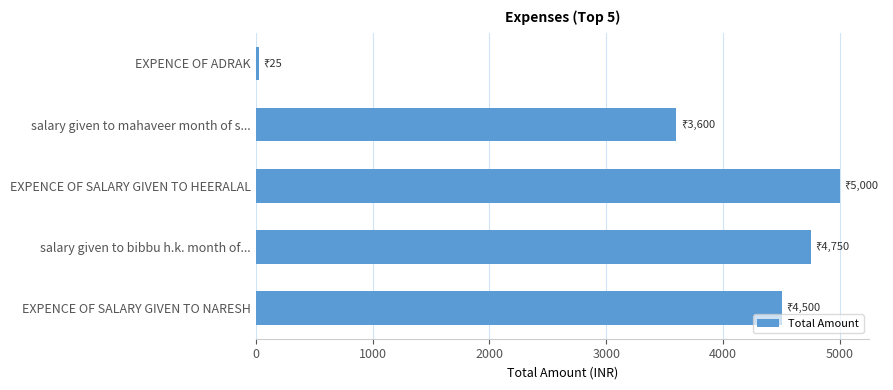

What is the label of the 2nd bar from the bottom?

salary given to bibbu h.k. month of...